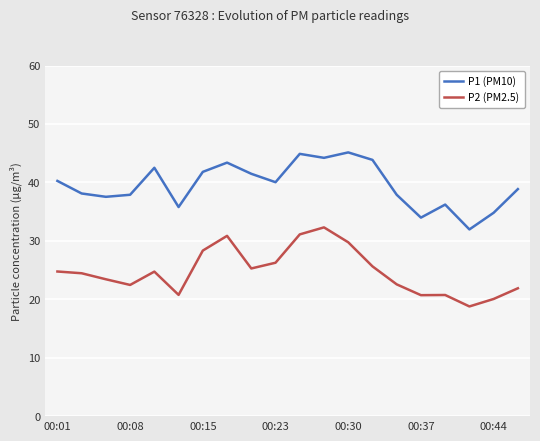

List the series in order of their peak value, lowest first.

P2 (PM2.5), P1 (PM10)